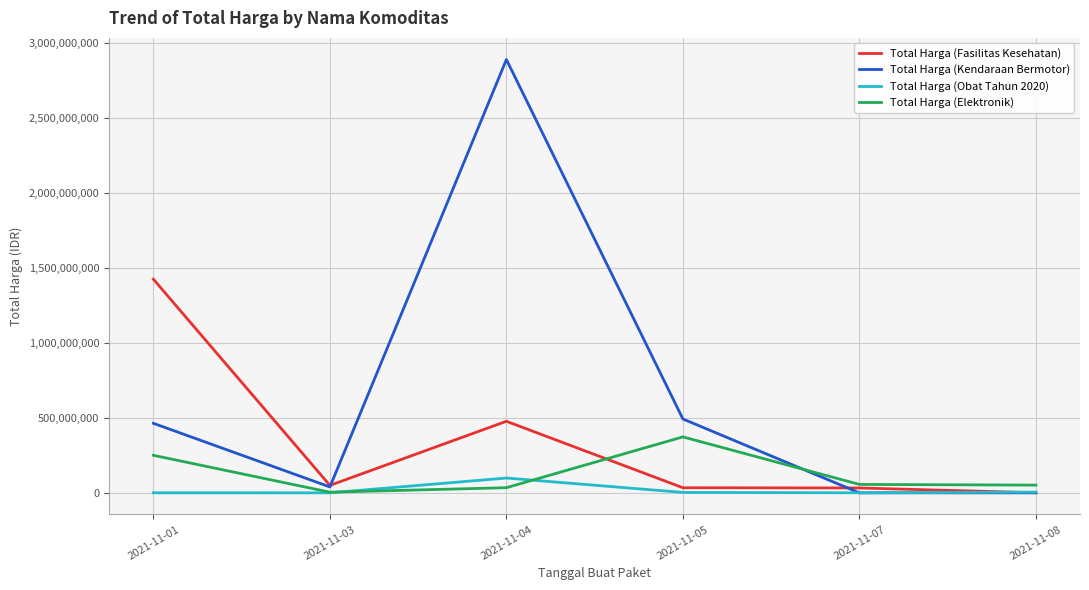

True or false: Total Harga (Kendaraan Bermotor) has more than 1 interior local peaks.

False